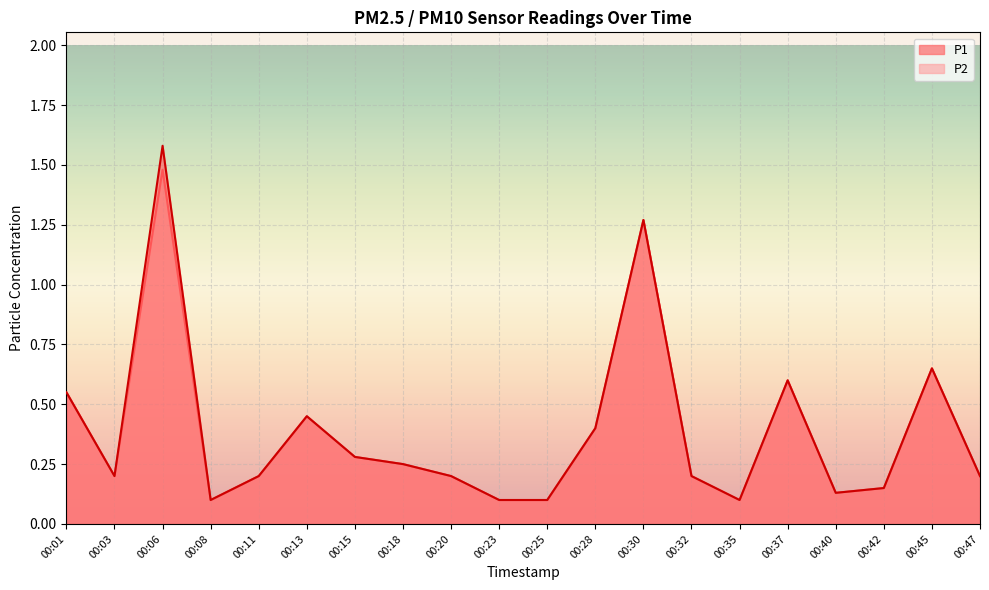

At how many categories does at least one series exceed 1?

2